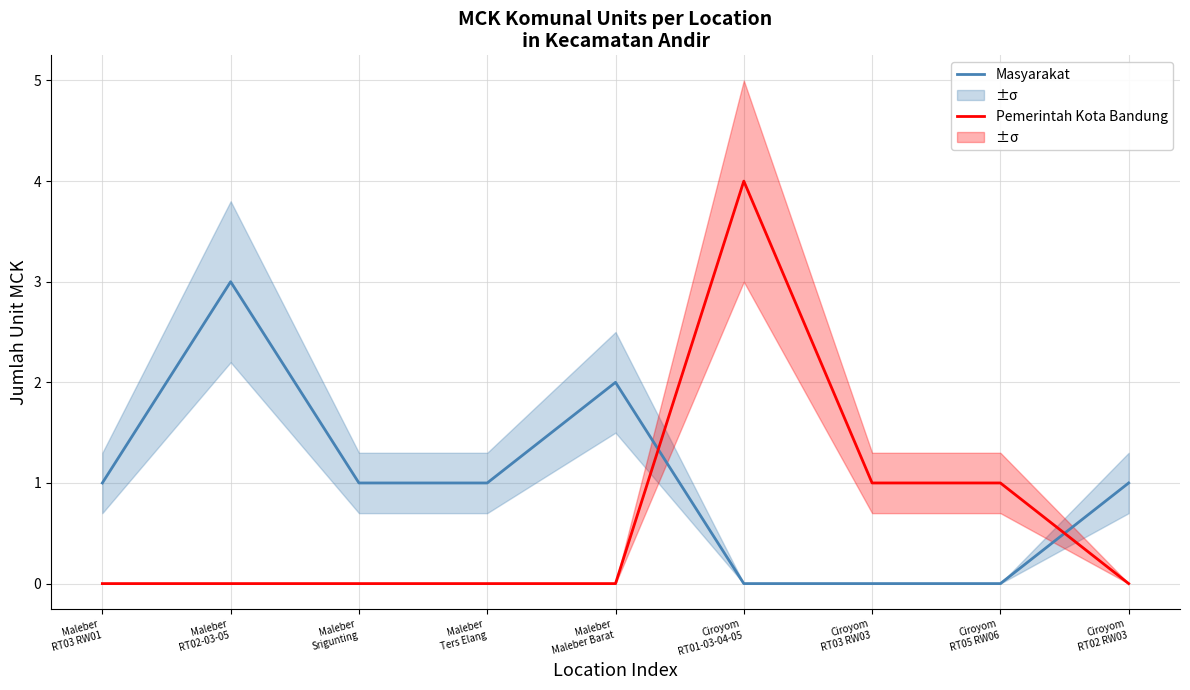

At which category does the chart reach its peak across all series?

Ciroyom
RT01-03-04-05